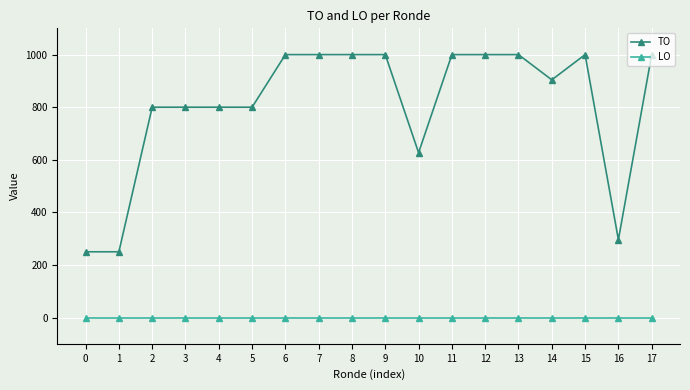

List the series in order of their overall mean, highest first.

TO, LO